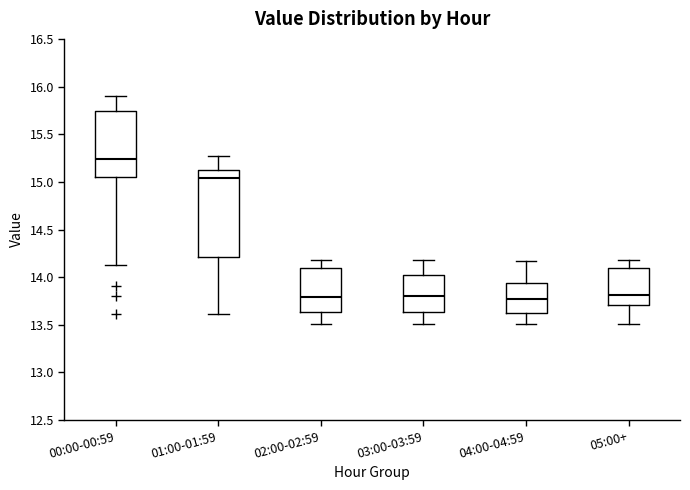

Reading left to right, transcribe this box plot: for each box, give where its median line is, the range the box spans, and where its two whiskers end, as read against the y-axis. The values are not printed on the chart, so give them approximately, as read against the axis.

00:00-00:59: median 15.25, box 15.05 to 15.75, whiskers 14.15 to 15.90
01:00-01:59: median 15.05, box 14.20 to 15.15, whiskers 13.60 to 15.25
02:00-02:59: median 13.80, box 13.65 to 14.10, whiskers 13.50 to 14.20
03:00-03:59: median 13.80, box 13.65 to 14.00, whiskers 13.50 to 14.20
04:00-04:59: median 13.75, box 13.65 to 13.95, whiskers 13.50 to 14.15
05:00+: median 13.80, box 13.70 to 14.10, whiskers 13.50 to 14.20